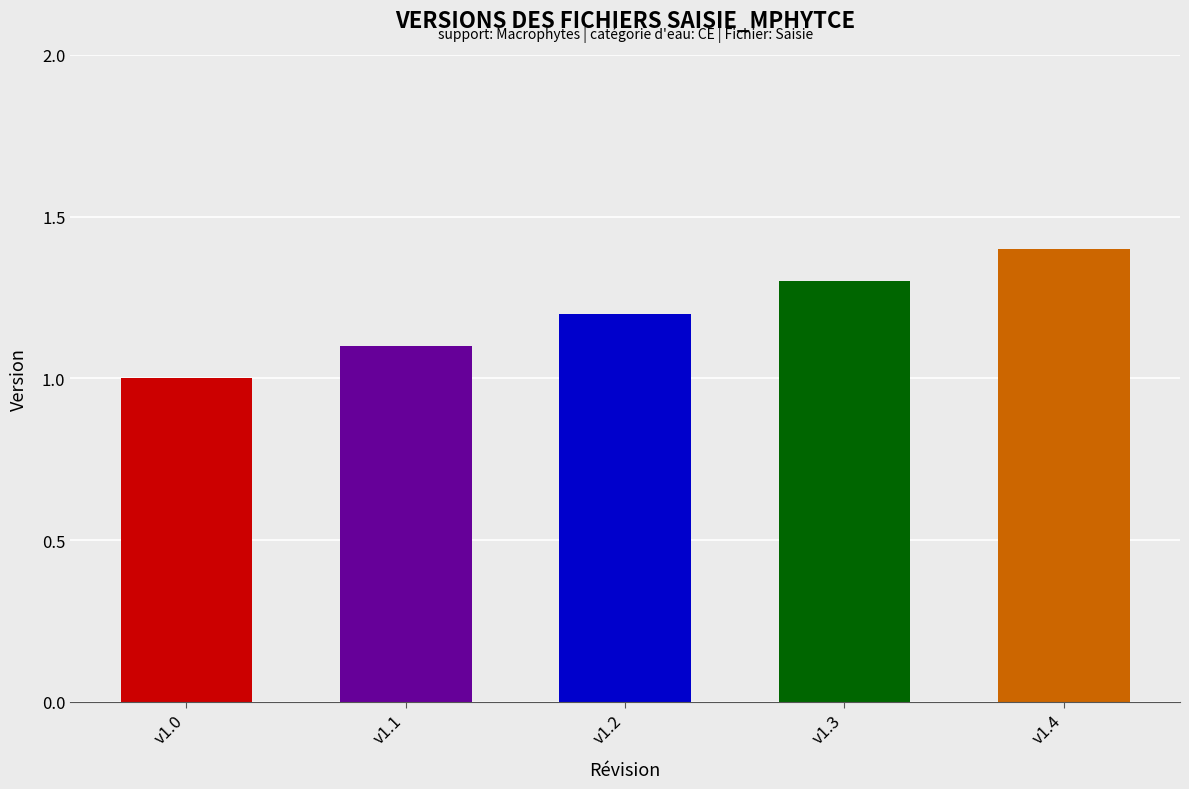

True or false: the data shows 0.6 at Mise à jour du référentiel des taxons.

False